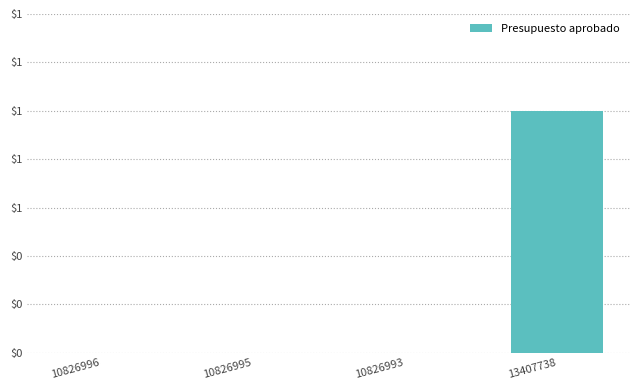

Reading right to left, transcribe all the data shown in this chart.

13407738=1	10826993=0	10826995=0	10826996=0